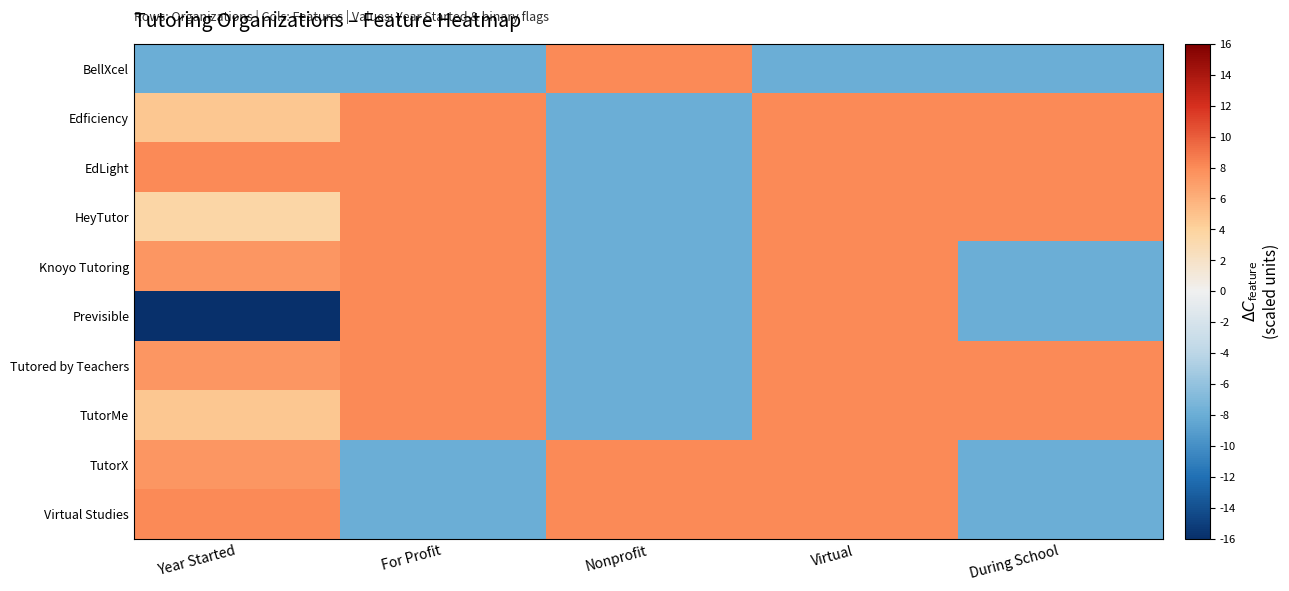

Reading left to right, list all the values displayed in this chart.

BellXcel: Year Started=-8.0	For Profit=-8.0	Nonprofit=8.0	Virtual=-8.0	During School=-8.0
Edficiency: Year Started=4.7	For Profit=8.0	Nonprofit=-8.0	Virtual=8.0	During School=8.0
EdLight: Year Started=8.0	For Profit=8.0	Nonprofit=-8.0	Virtual=8.0	During School=8.0
HeyTutor: Year Started=3.6	For Profit=8.0	Nonprofit=-8.0	Virtual=8.0	During School=8.0
Knoyo Tutoring: Year Started=7.4	For Profit=8.0	Nonprofit=-8.0	Virtual=8.0	During School=-8.0
Previsible: Year Started=-16.0	For Profit=8.0	Nonprofit=-8.0	Virtual=8.0	During School=-8.0
Tutored by Teachers: Year Started=7.4	For Profit=8.0	Nonprofit=-8.0	Virtual=8.0	During School=8.0
TutorMe: Year Started=4.7	For Profit=8.0	Nonprofit=-8.0	Virtual=8.0	During School=8.0
TutorX: Year Started=7.4	For Profit=-8.0	Nonprofit=8.0	Virtual=8.0	During School=-8.0
Virtual Studies: Year Started=8.0	For Profit=-8.0	Nonprofit=8.0	Virtual=8.0	During School=-8.0